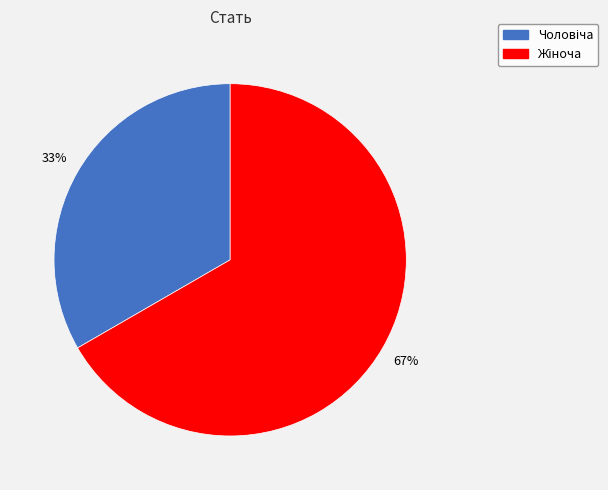

To the nearest percent, what is the average slice percentage?

50%